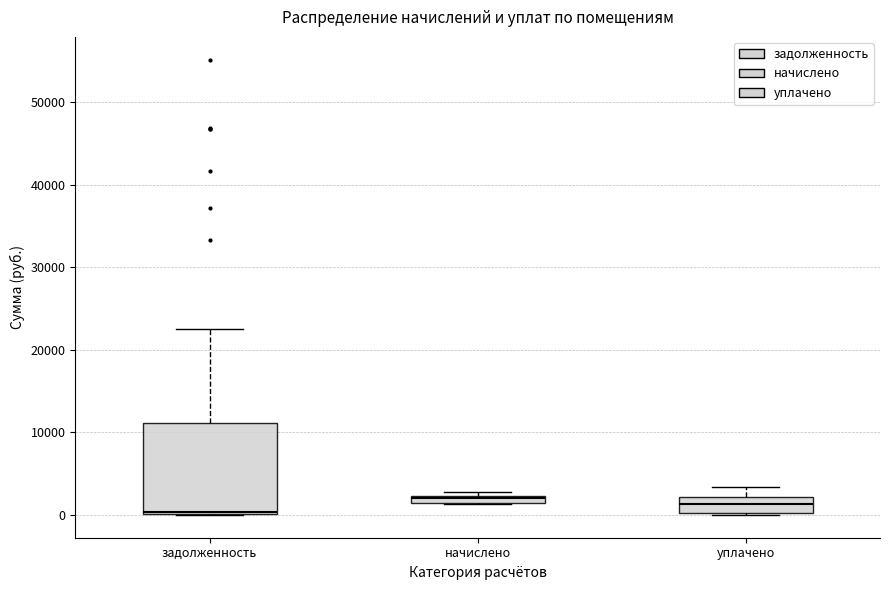

Where is the upper edge of the box for задолженность on the y-axis? The values are not printed on the chart, so give them approximately, as read against the axis.

11000